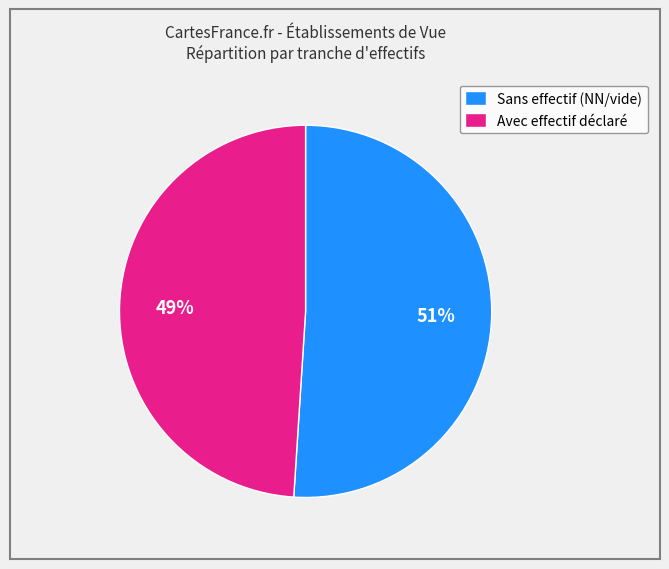

What is the largest slice in the pie chart?

Sans effectif (NN/vide)